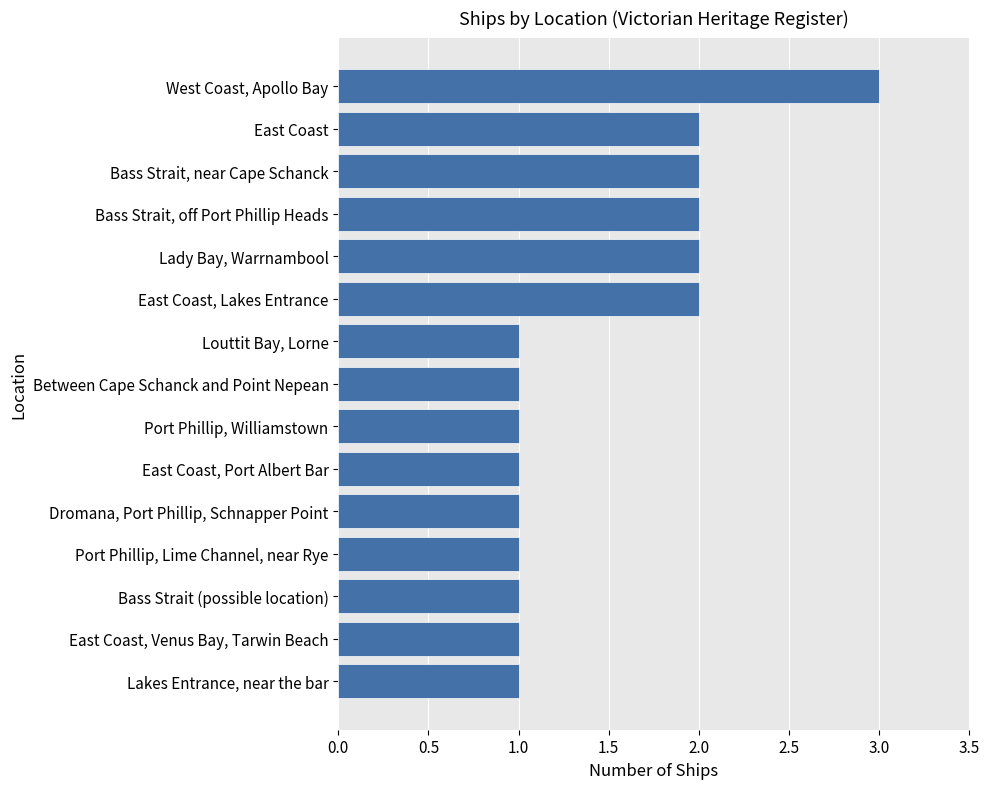

Approximately how many times larger is the value at Bass Strait, off Port Phillip Heads compared to Lady Bay, Warrnambool?

1.0